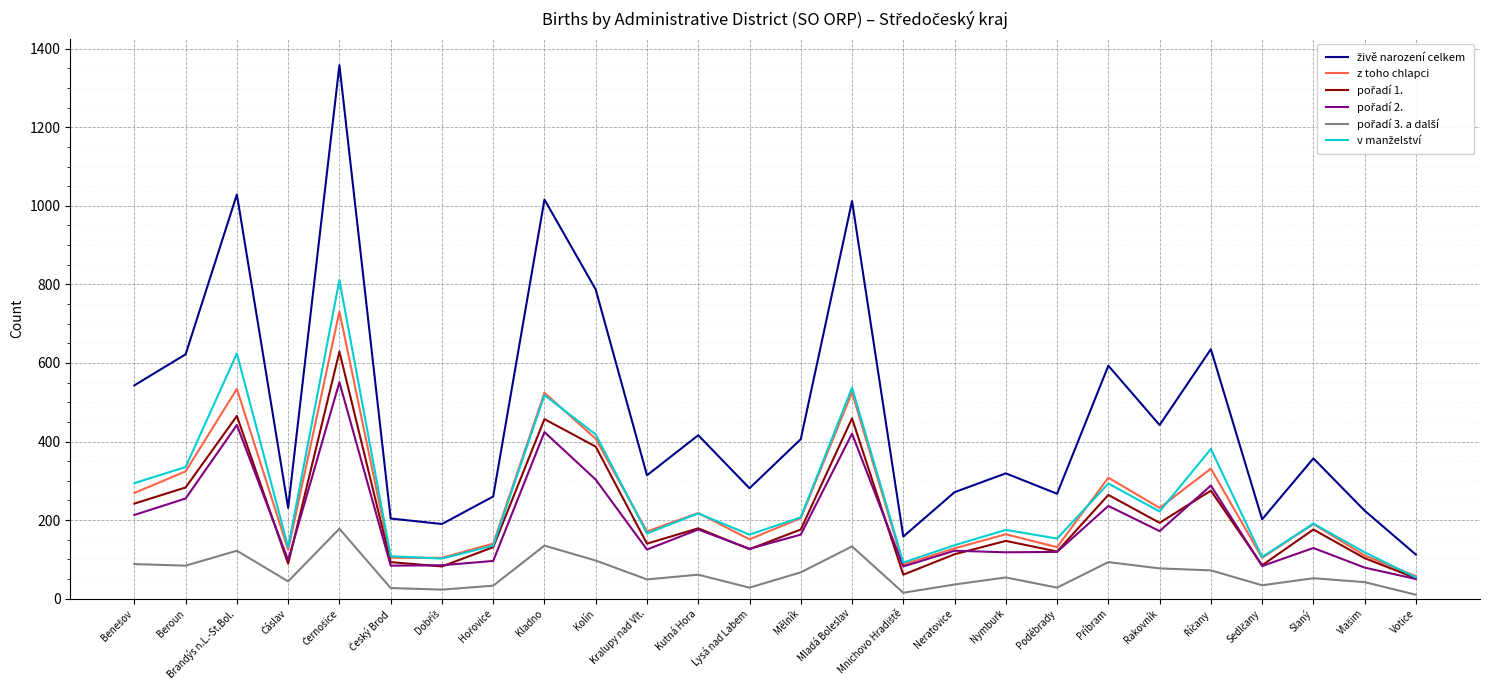

What is the maximum value shown in the chart?

1358